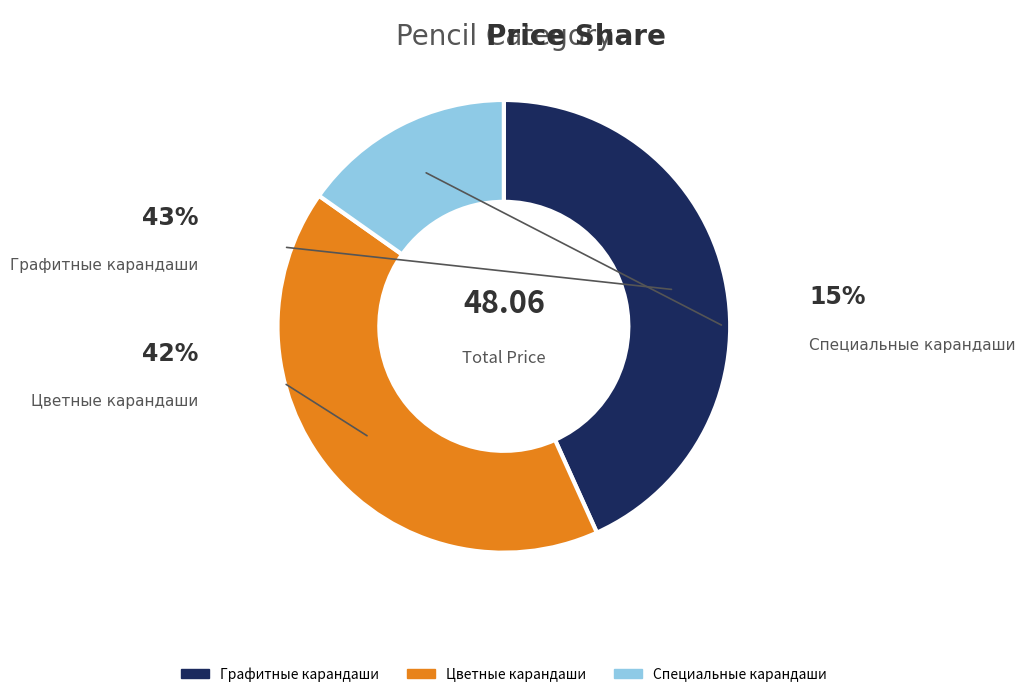

Is there any slice that represents more than half of the pie?

No